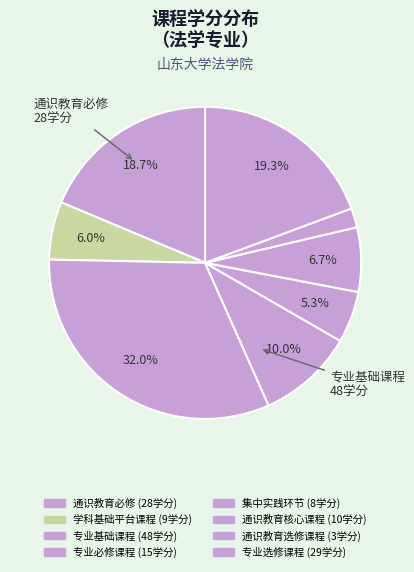

Do 通识教育必修 and 专业基础课程 together represent more than half of the pie?

Yes